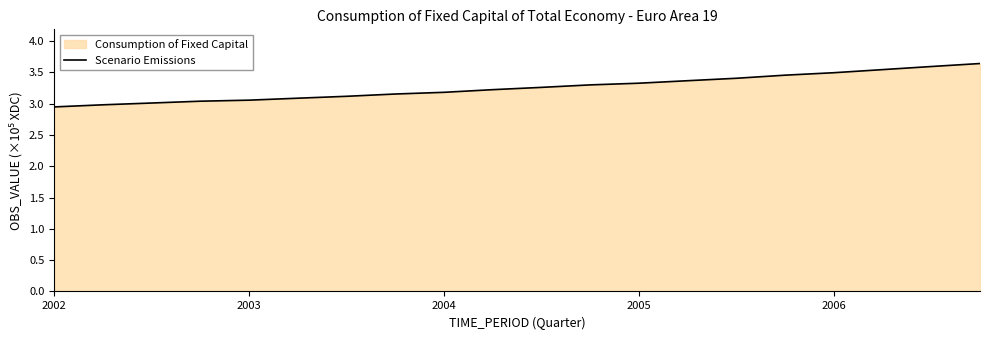

The value at 2006 is 3.5. True or false?

True